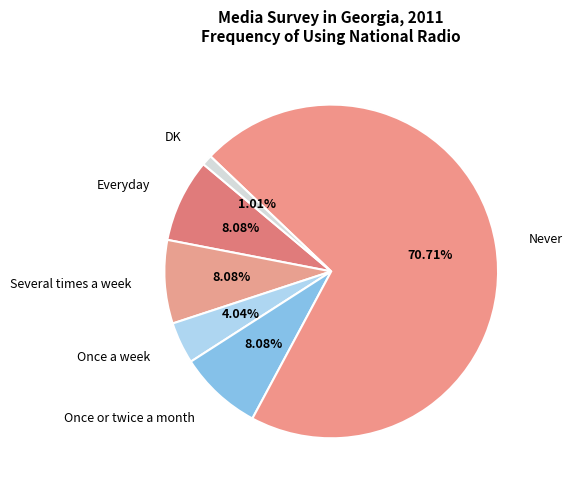

Combined, do Once or twice a month and DK account for over 50%?

No